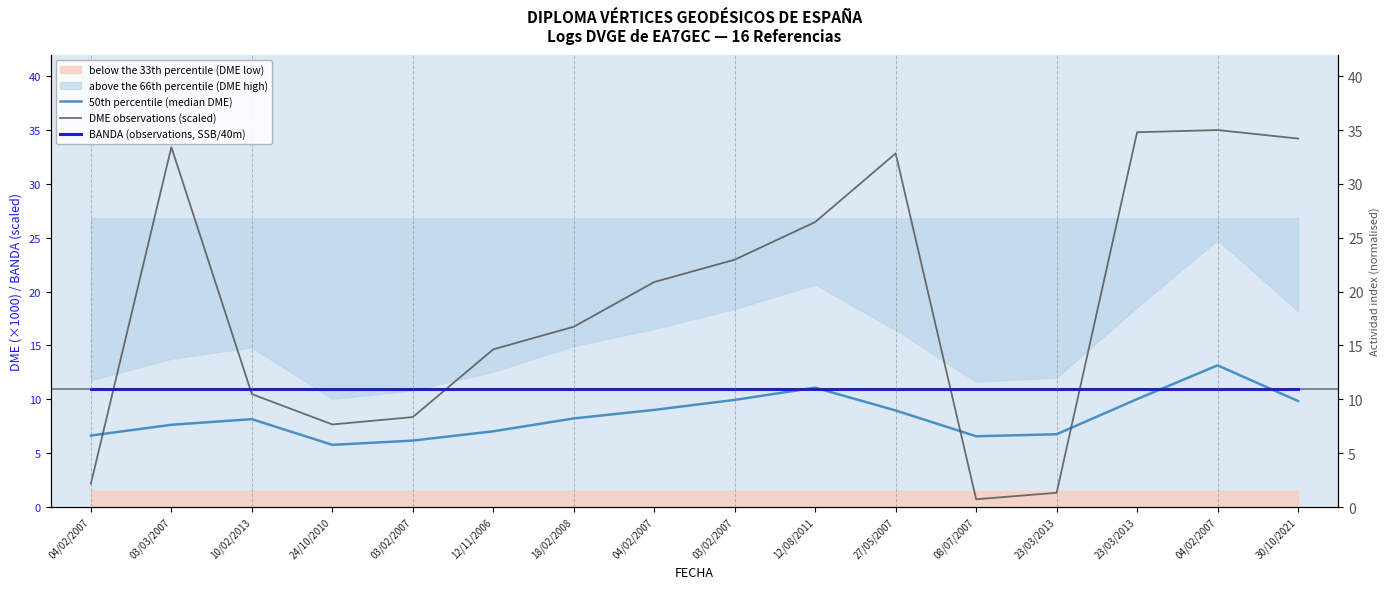

What is the label of the 7th point from the left?

18/02/2008